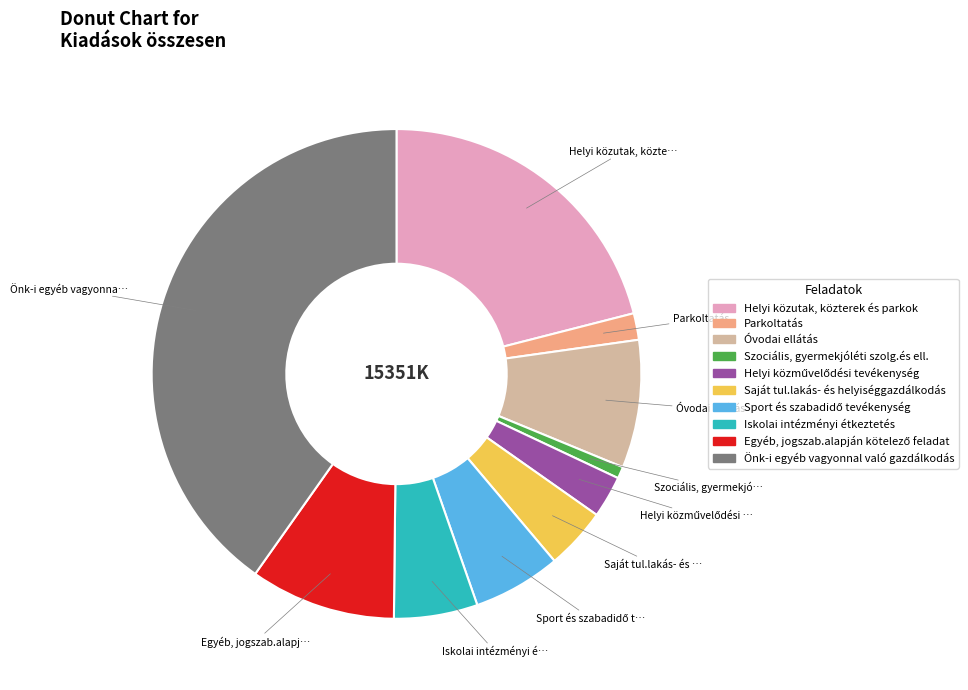

What is the largest slice in the pie chart?

Önk-i egyéb vagyonnal való gazdálkodás